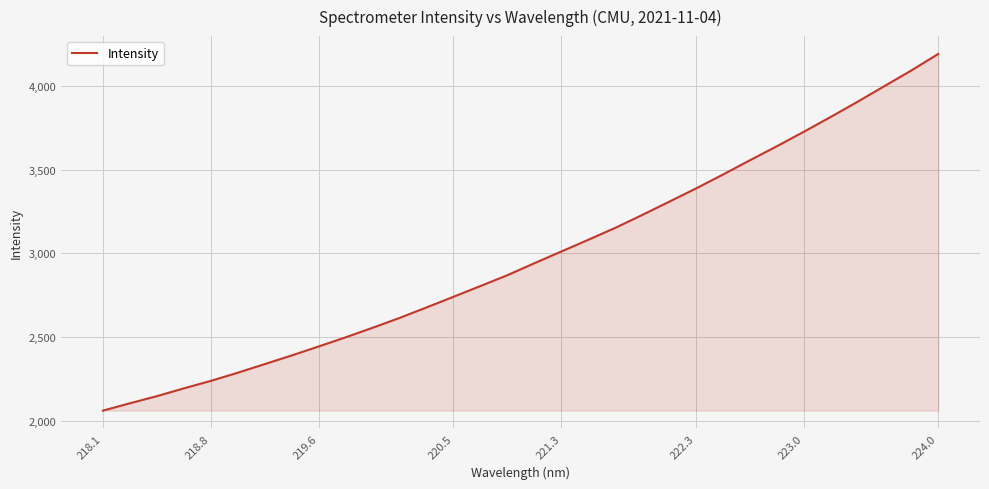

Reading left to right, transcribe all the data shown in this chart.

2060.0	2103.8	2146.5	2193.0	2237.6	2286.4	2338.0	2389.6	2443.2	2497.8	2554.9	2613.6	2676.3	2739.9	2804.1	2868.7	2940.2	3010.1	3080.0	3151.1	3228.2	3307.3	3386.7	3469.6	3554.8	3638.5	3724.9	3813.6	3904.3	3998.1	4091.4	4190.2